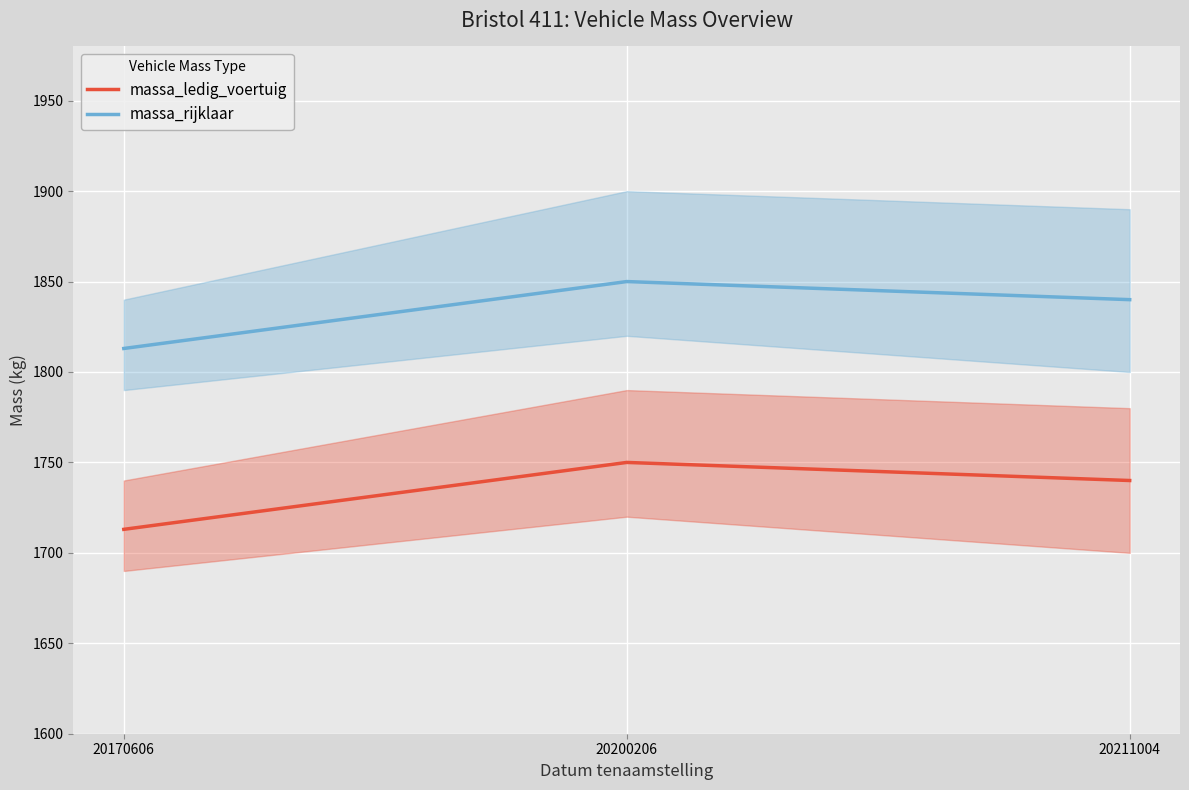

What is the difference between the maximum and minimum values in the massa_ledig_voertuig series?

37